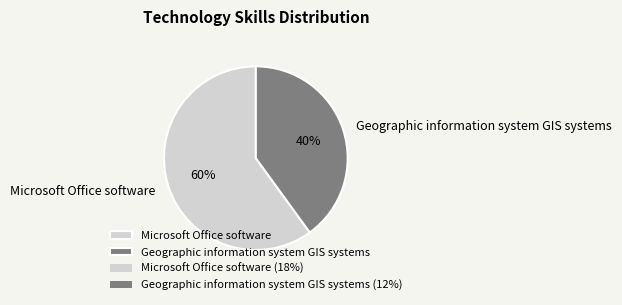

Combined, do Microsoft Office software and Geographic information system GIS systems account for over 50%?

Yes